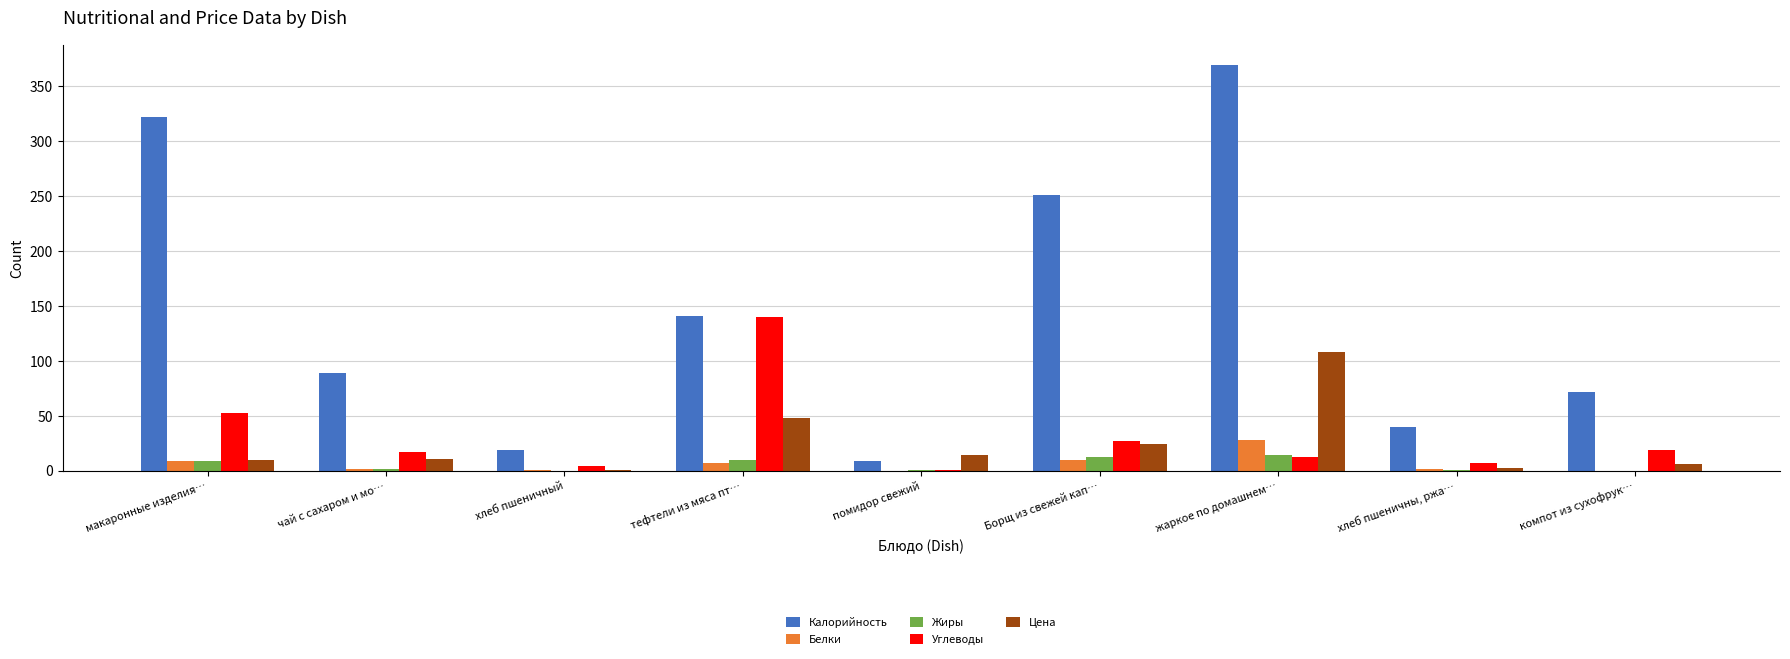

At which label does Калорийность first exceed 89?

макаронные изделия…